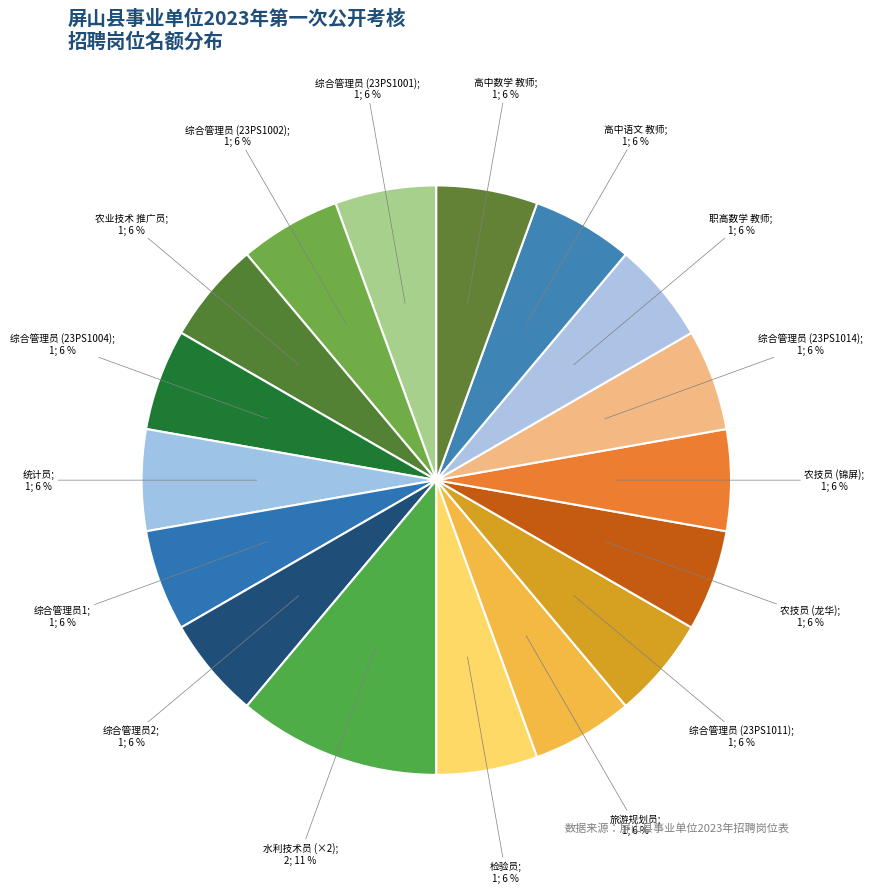

Count the number of slices in the pie.

17